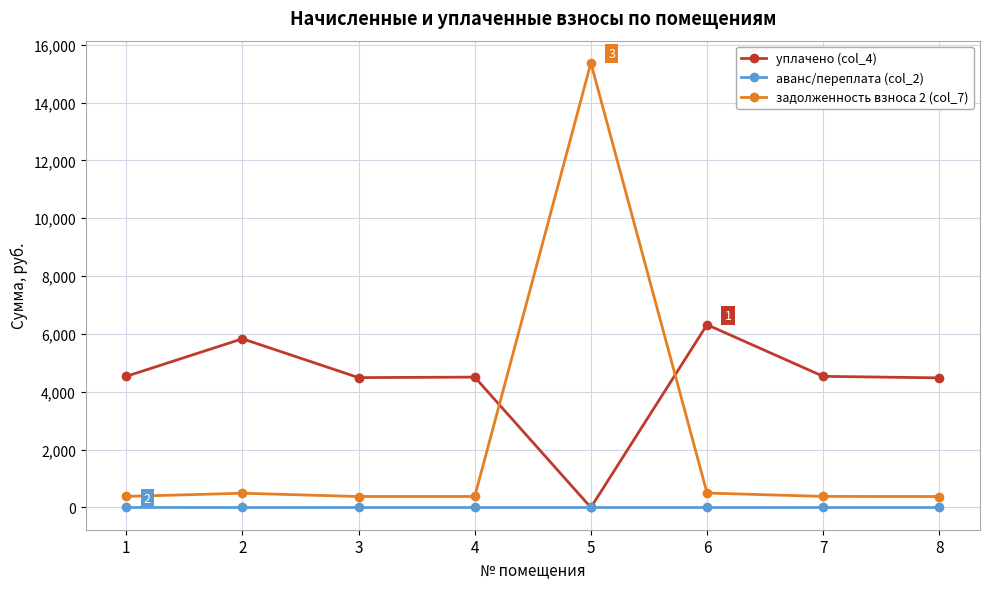

Rank the series by their maximum value, from highest to lowest.

задолженность взноса 2 (col_7), уплачено (col_4), аванс/переплата (col_2)